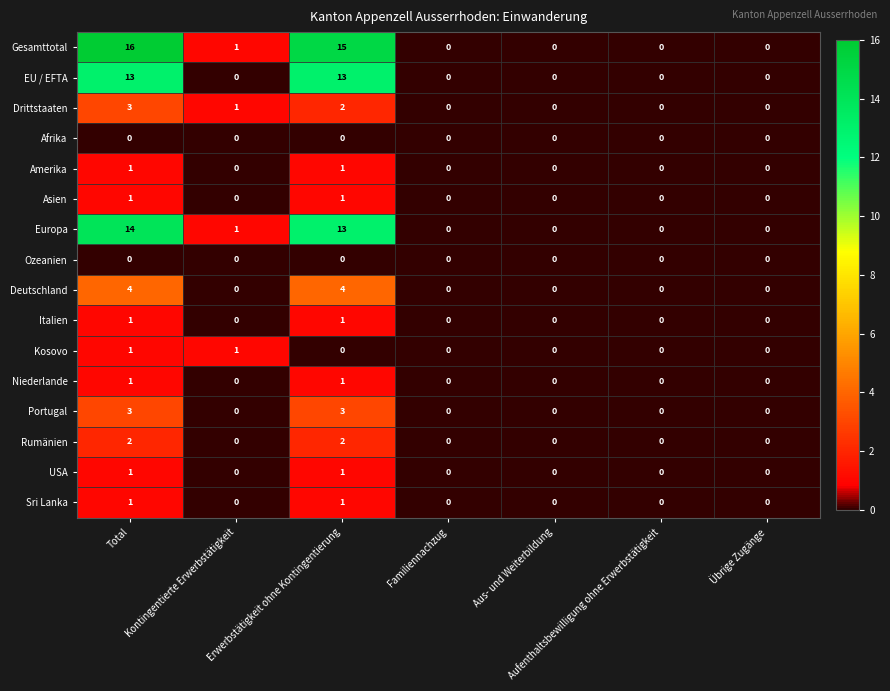

At which category is the sum across all series the highest?

Total